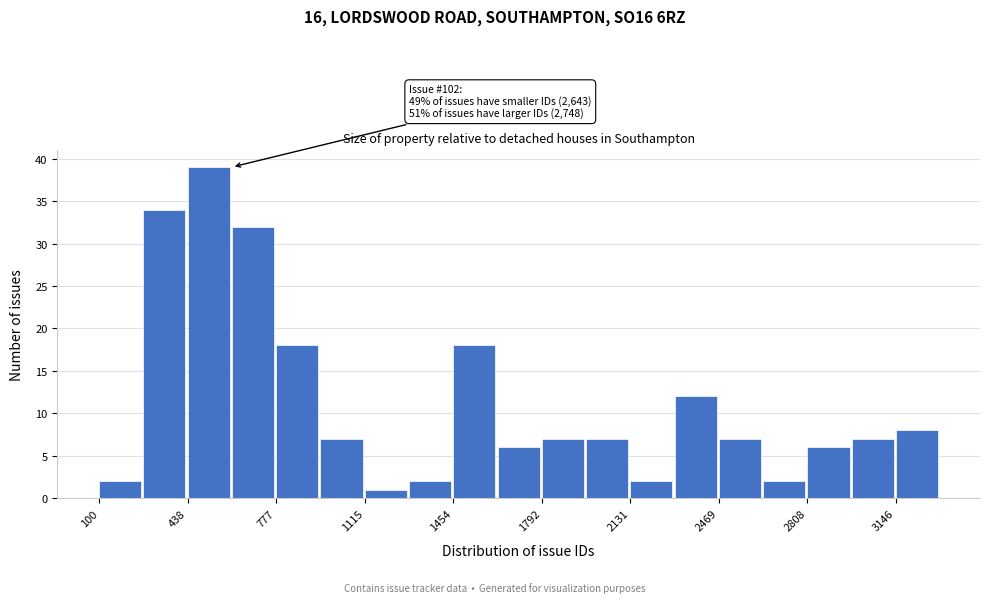

Read against the x-axis, roughly where is the centre of the tallest bar?

500